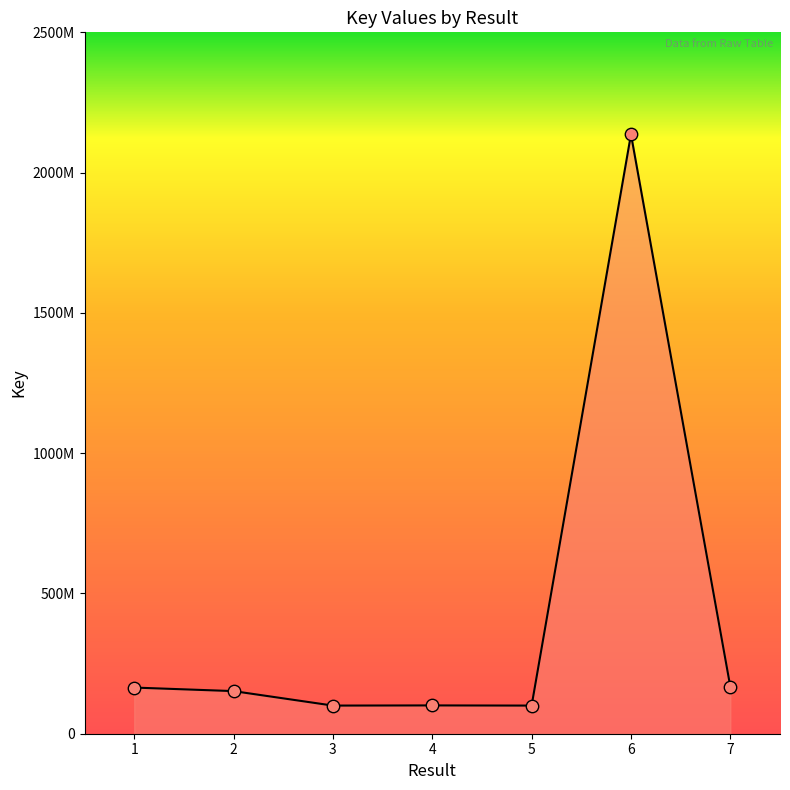

Is this an area chart (filled region under the line)?

Yes